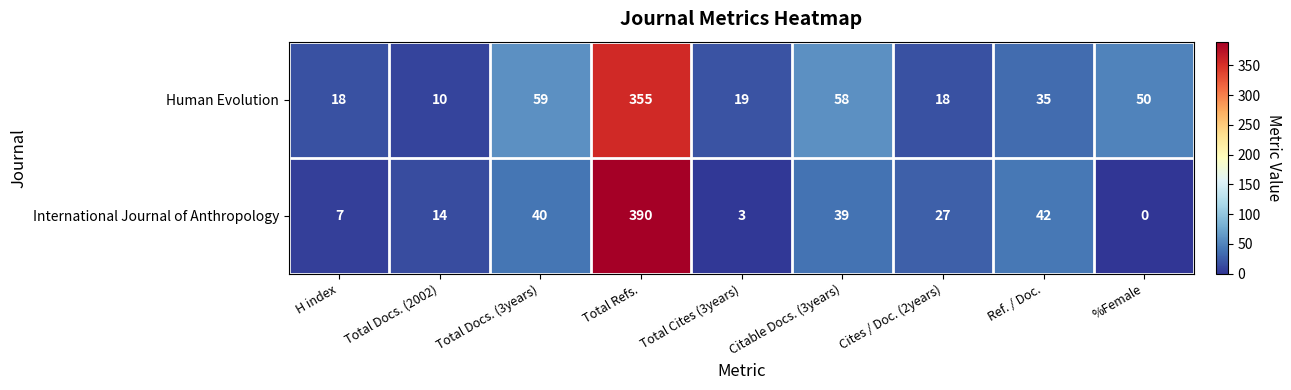

The value of Human Evolution at H index is 18. True or false?

True